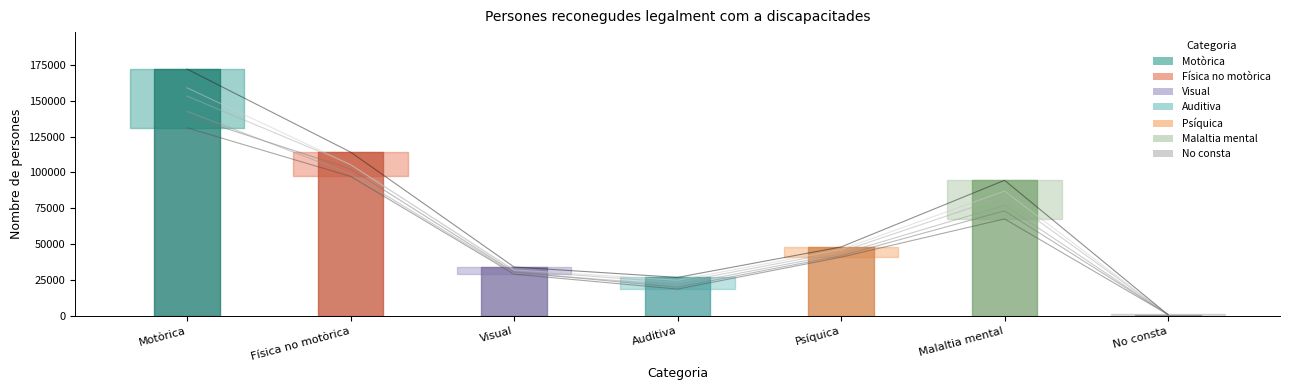

What is the difference between the second highest and second lowest values in the 2009 series?

77498